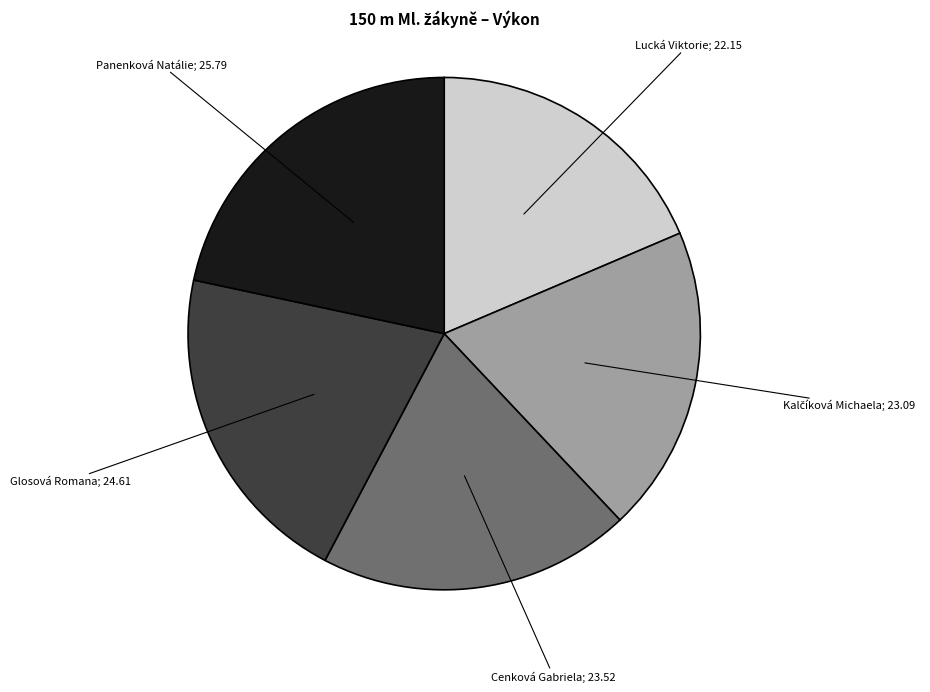

Is there a majority slice in this chart?

No